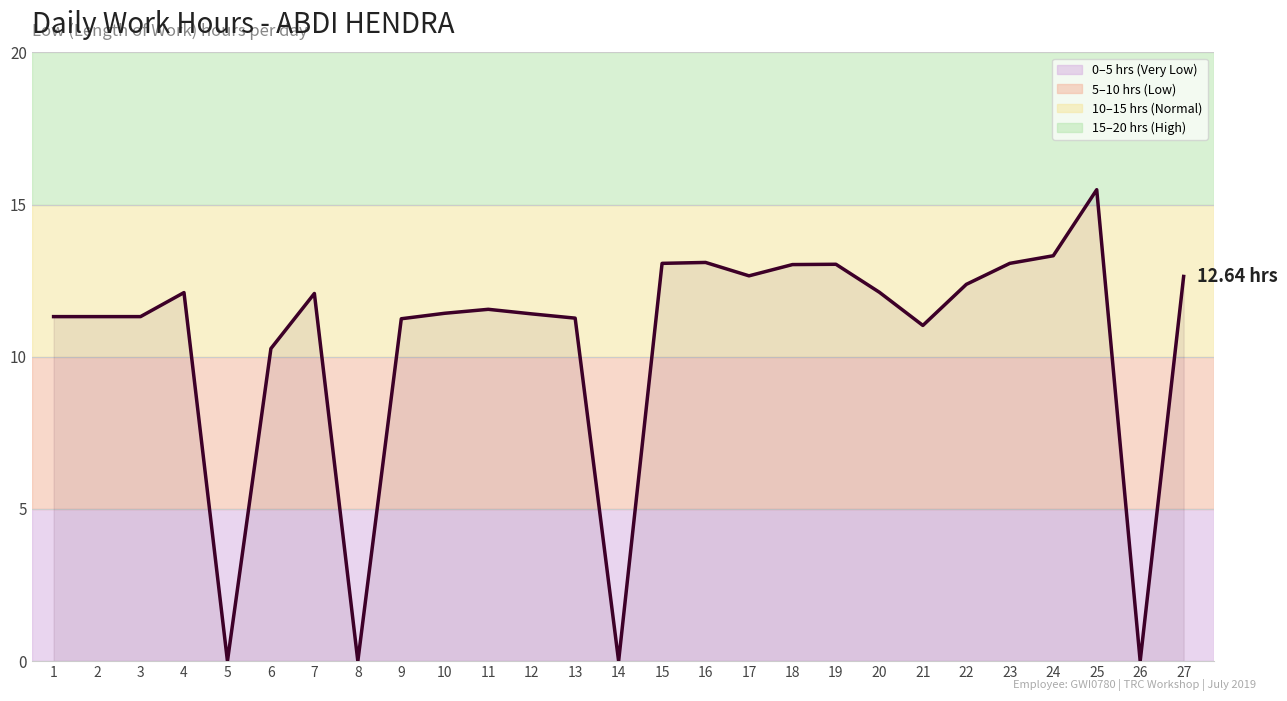

What is the change in value from 8 to 27?

+12.6